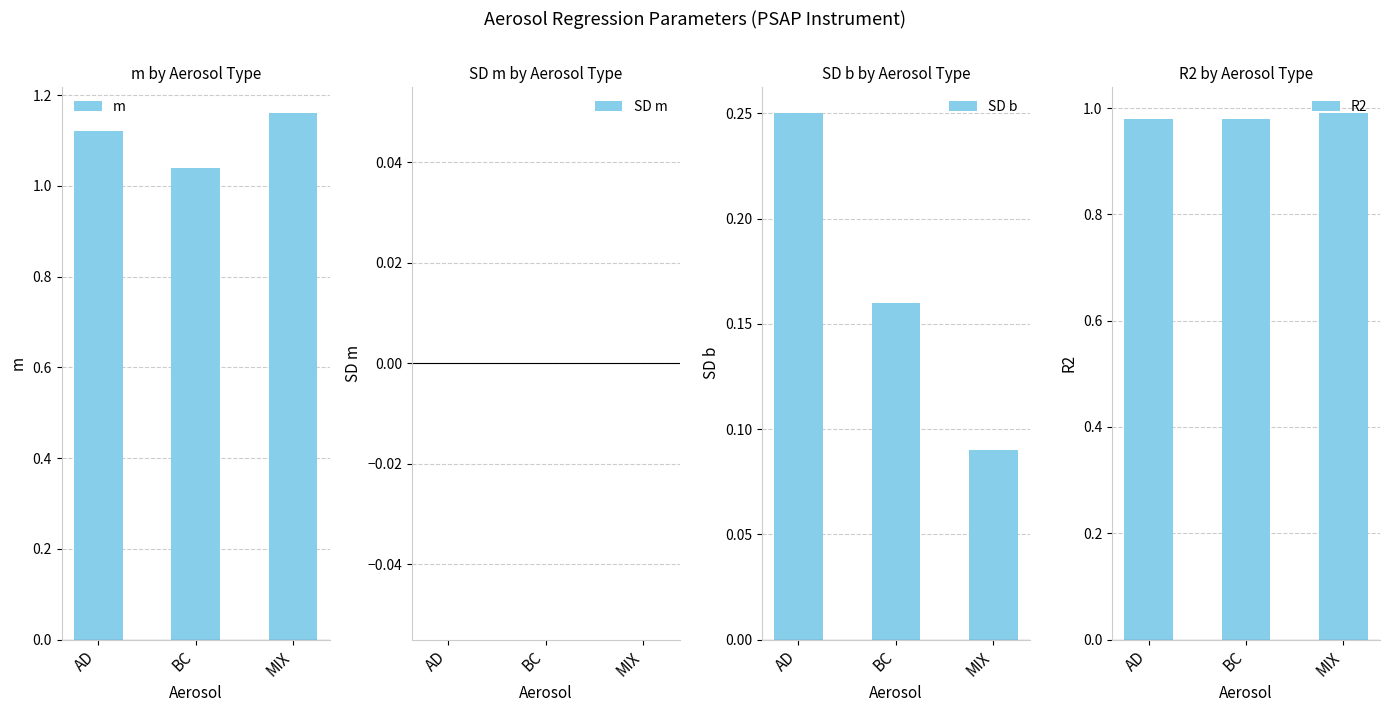

Which series has the widest spread of values?

SD b